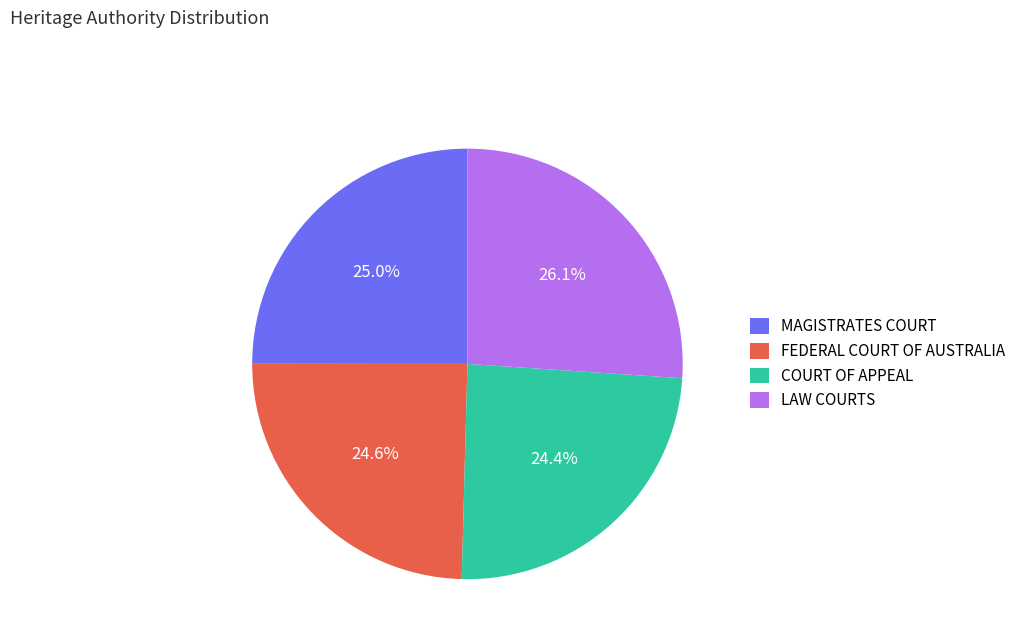

What is the largest slice in the pie chart?

LAW COURTS